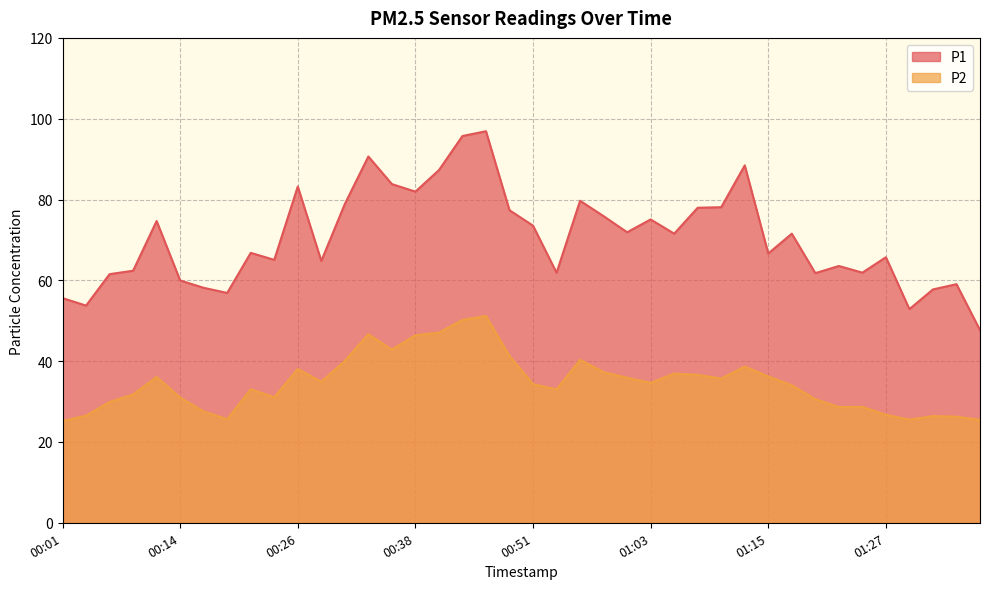

What is the average value of the P2 series?

34.7